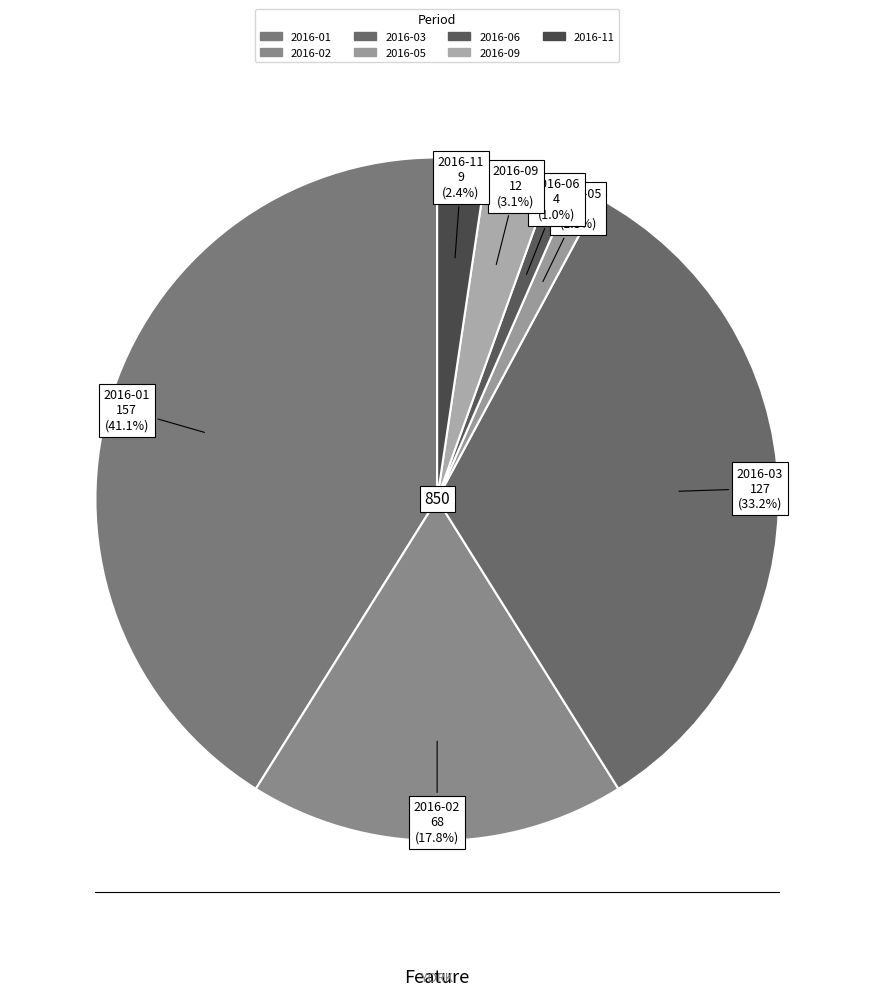

To the nearest percent, what portion does 2016-11 represent?

2%